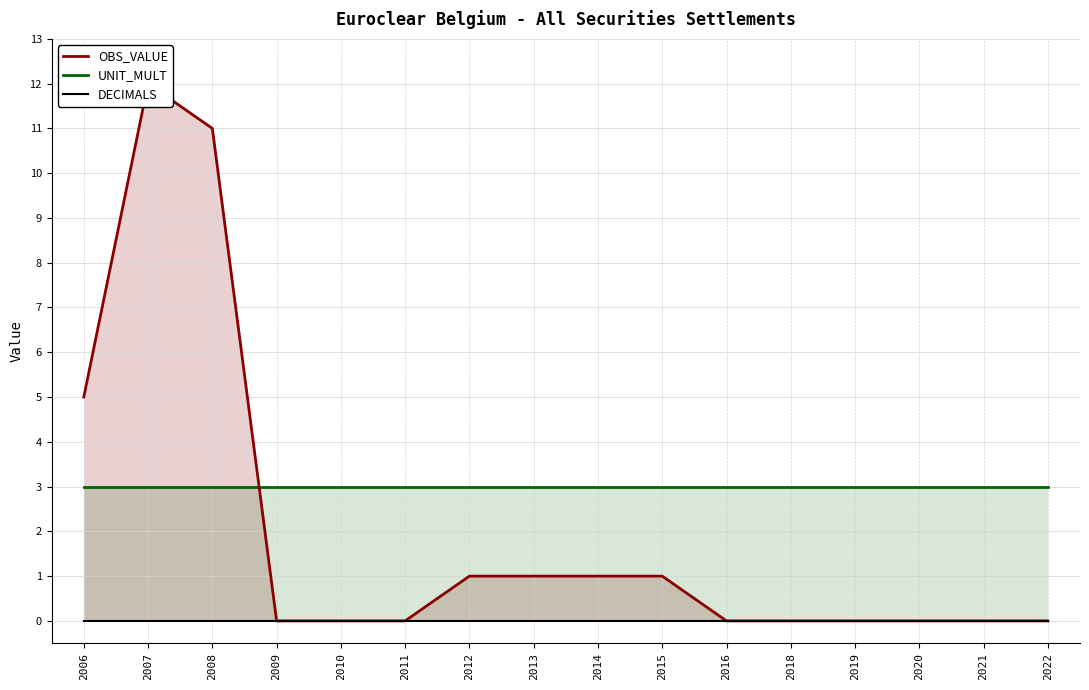

How many lines are shown in the chart?

3